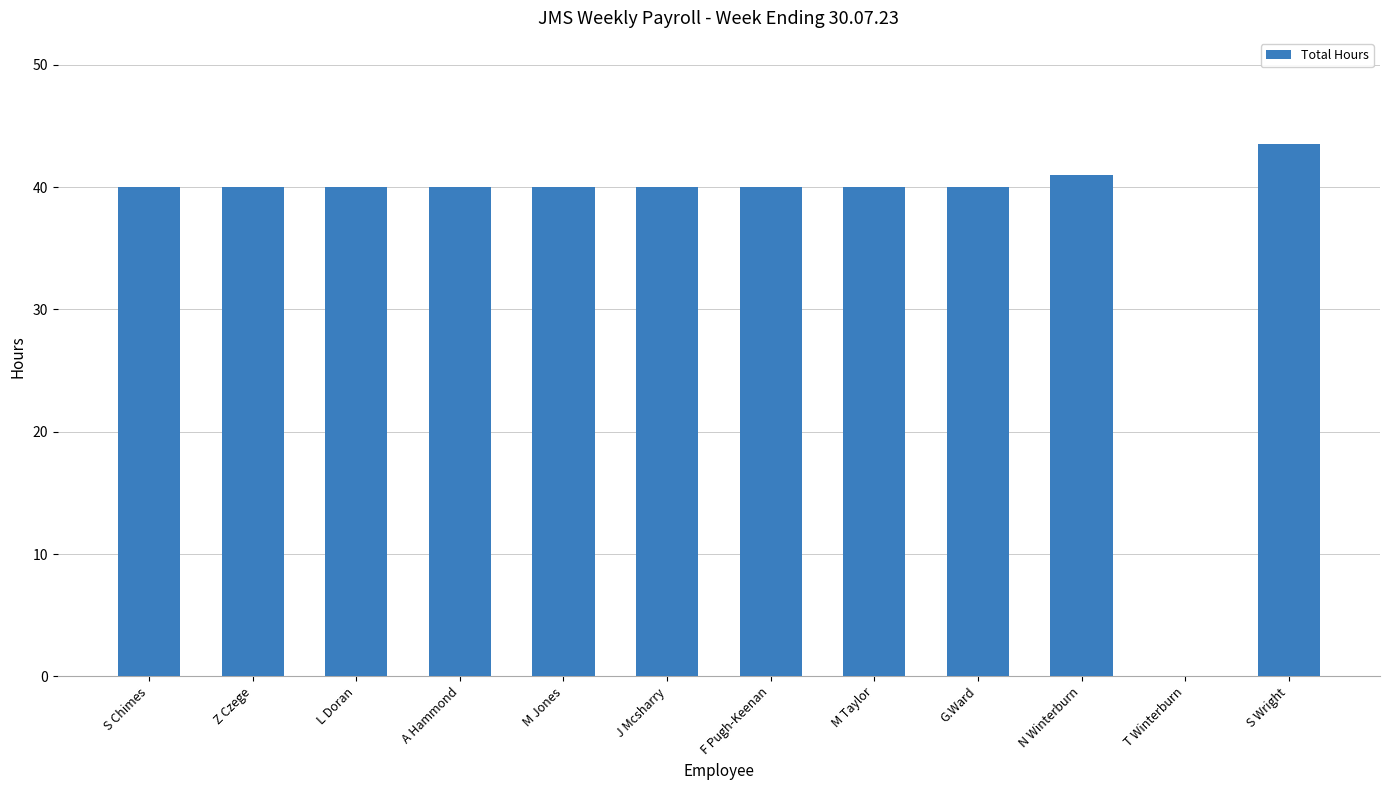

Approximately how many times larger is the value at A Hammond compared to Z Czege?

1.0